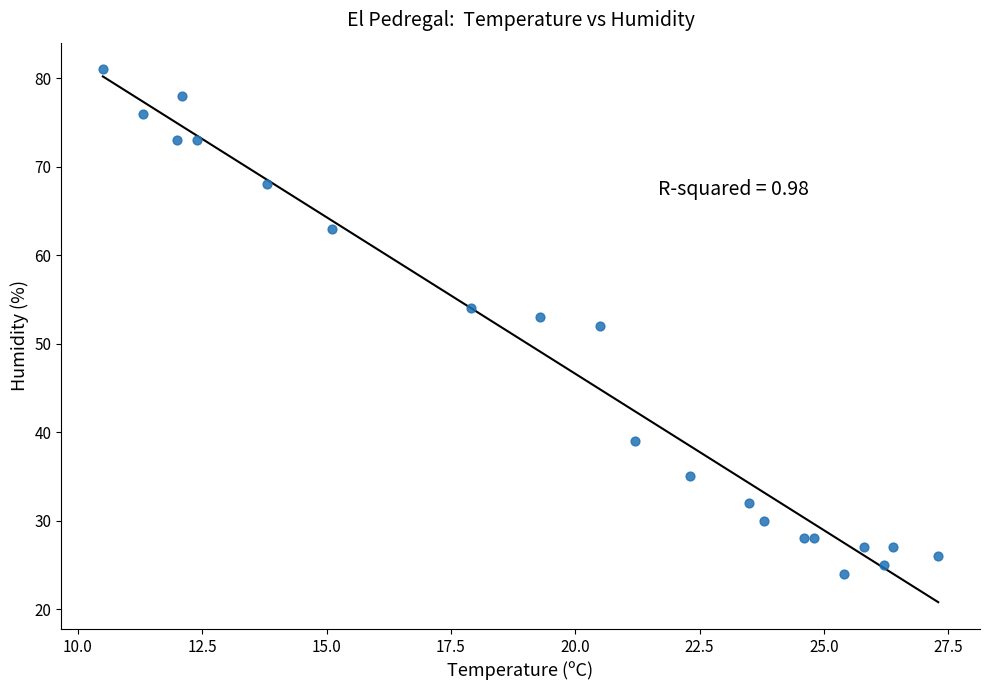

What is the range of Y values (max minus min)?

57